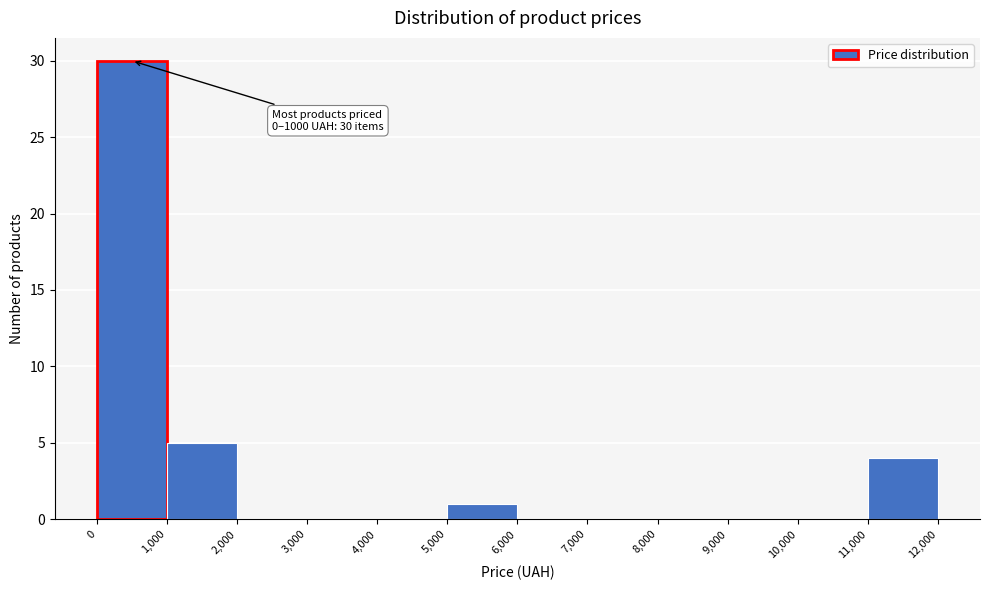

Which range on the x-axis has the tallest bar?

0 to 1,000